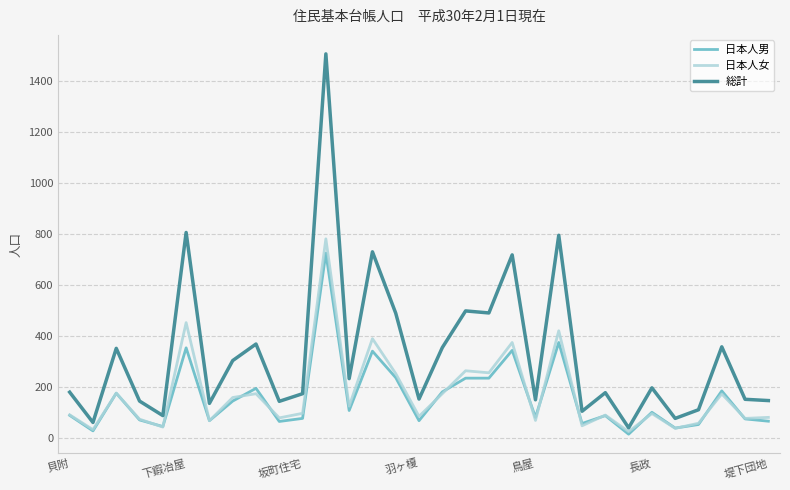

What is the average value of the 総計 series?

331